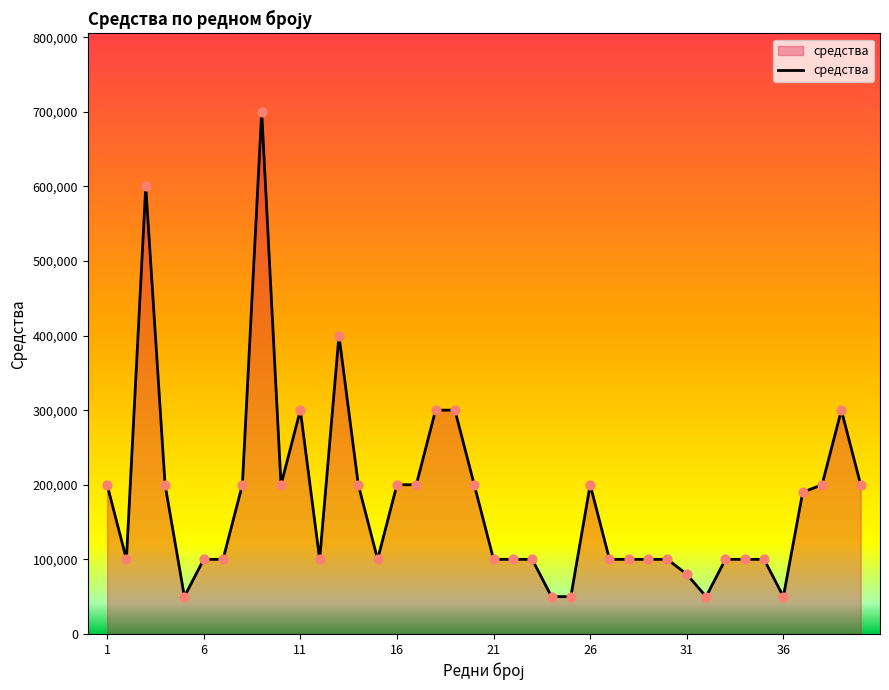

What is the maximum value shown in the chart?

700000